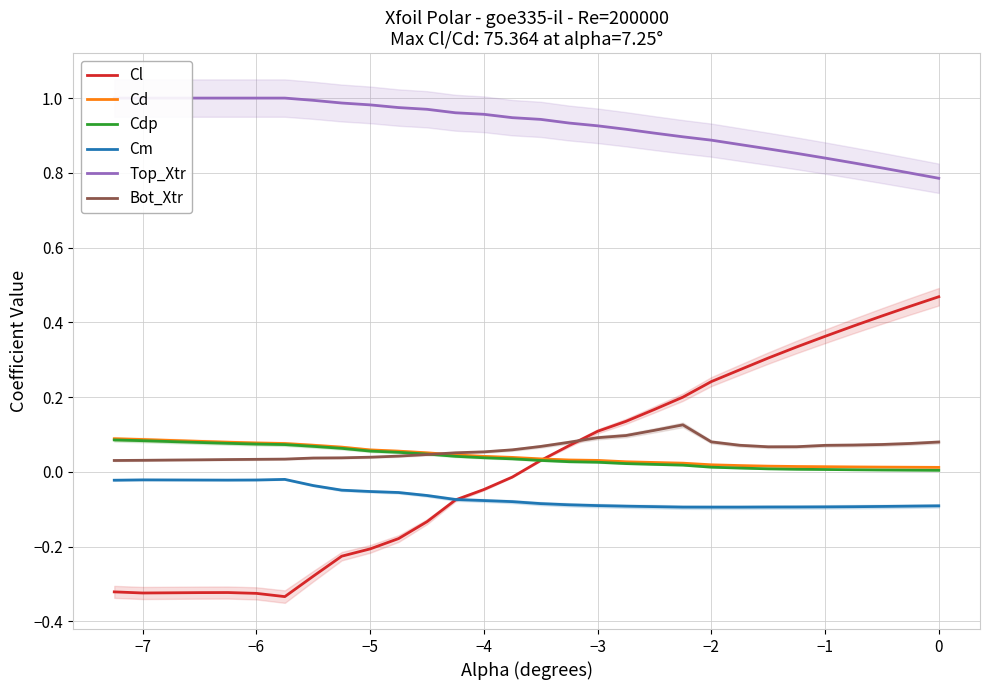

Is it true that Cm equals -0.1 at 0?

True